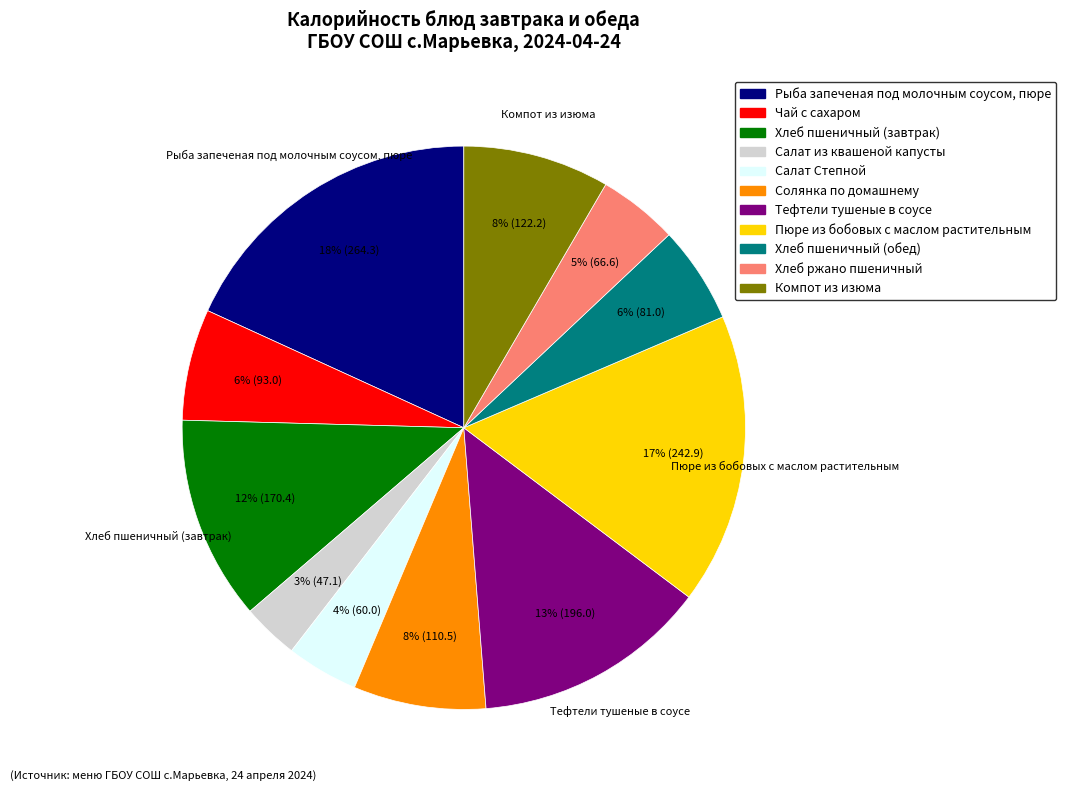

Is there a majority slice in this chart?

No